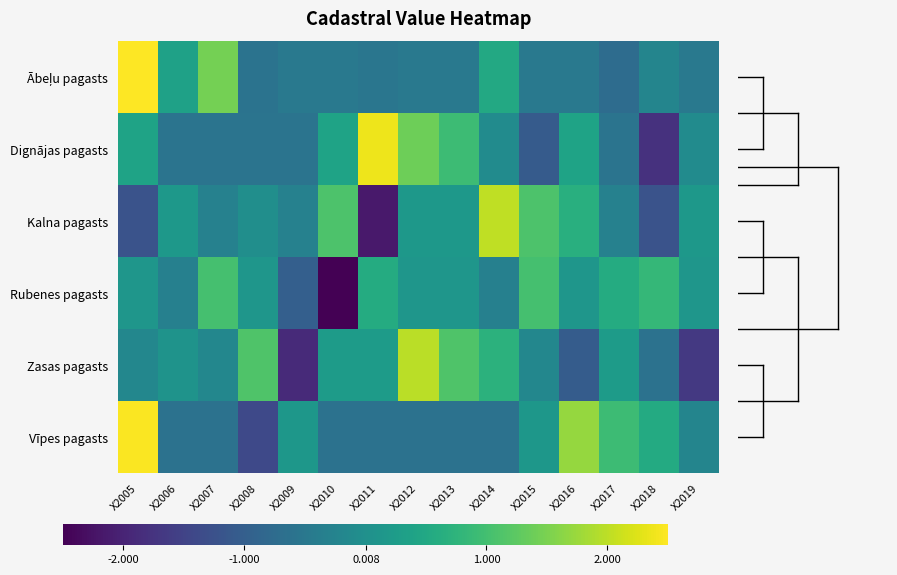

What is the greatest value displayed?

3.1